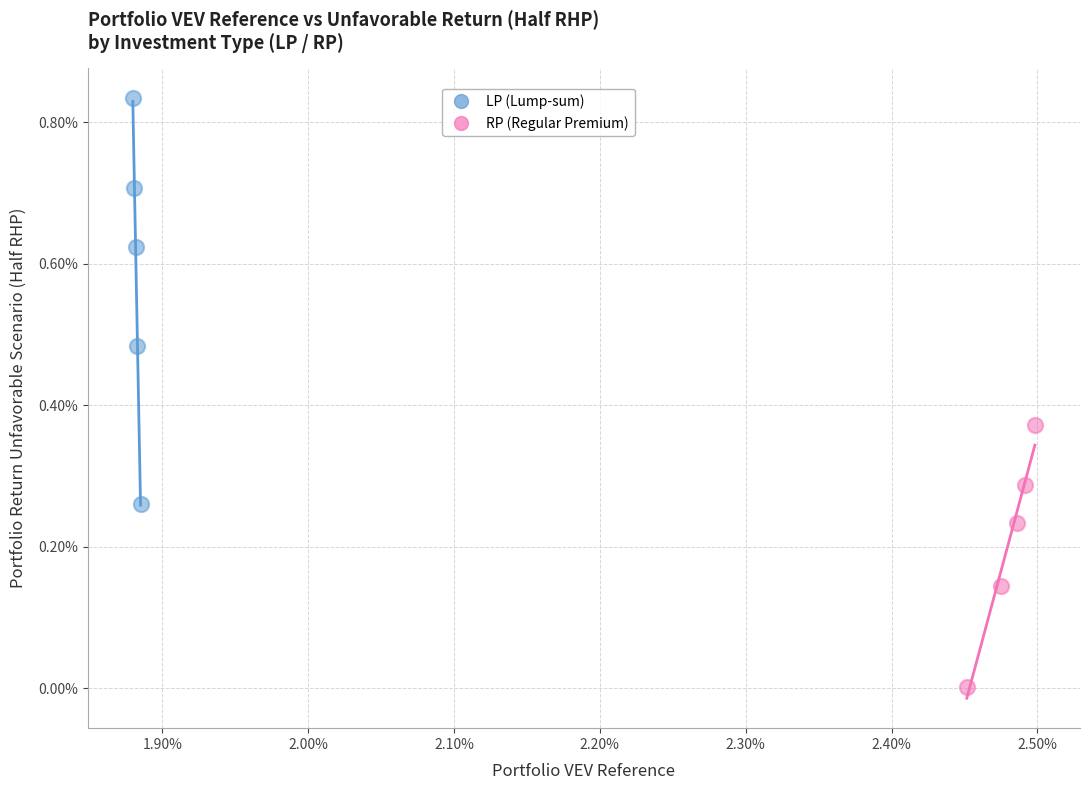

Which series has the widest spread of Y values?

LP (Lump-sum)